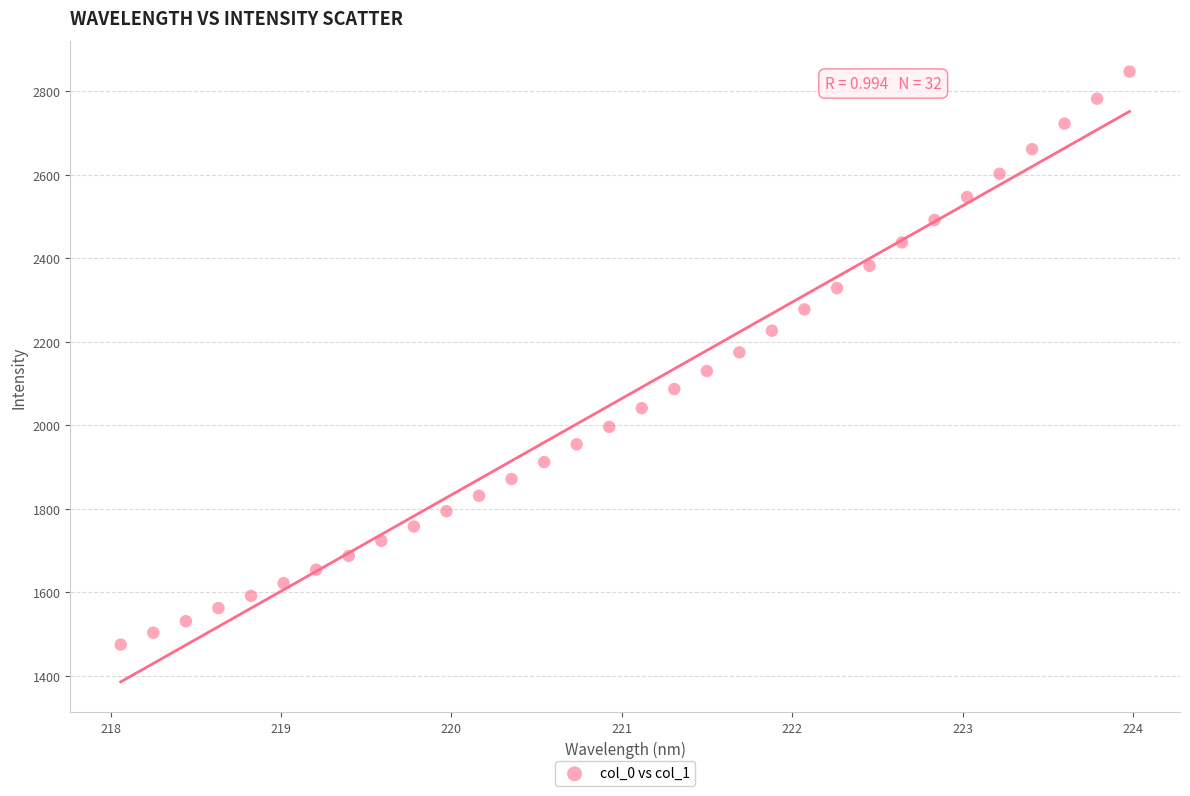

What is the range of X values (max minus min)?

5.9